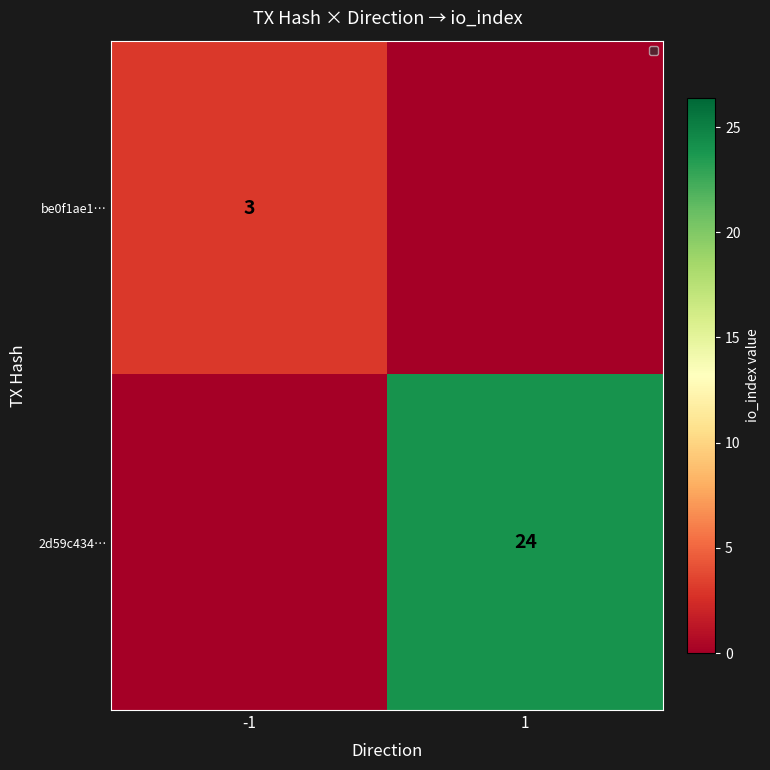

True or false: 2d59c434… has a value of 7 at 1.

False